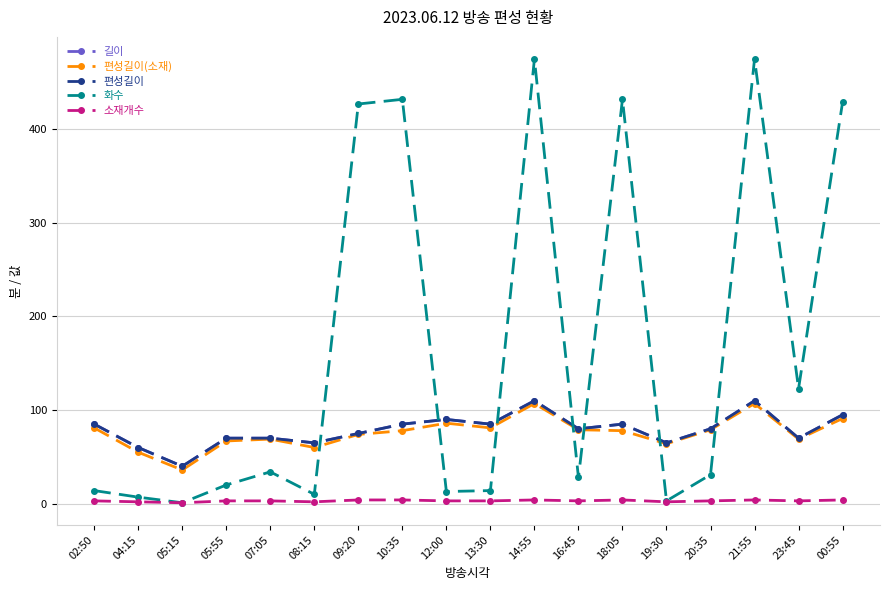

How many interior local peaks does the 화수 series have?

5